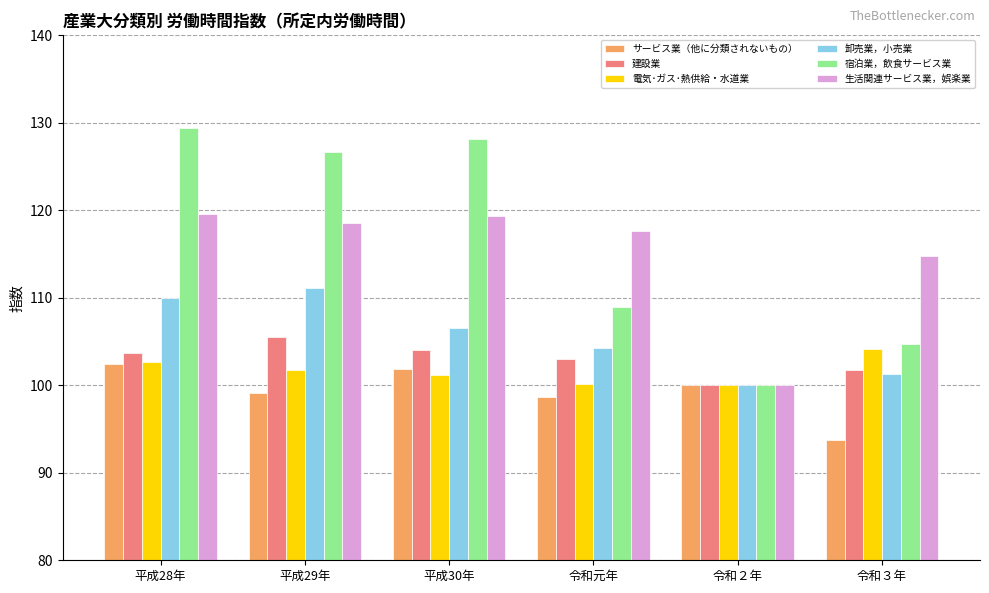

What is the label of the 2nd bar from the left?

平成29年